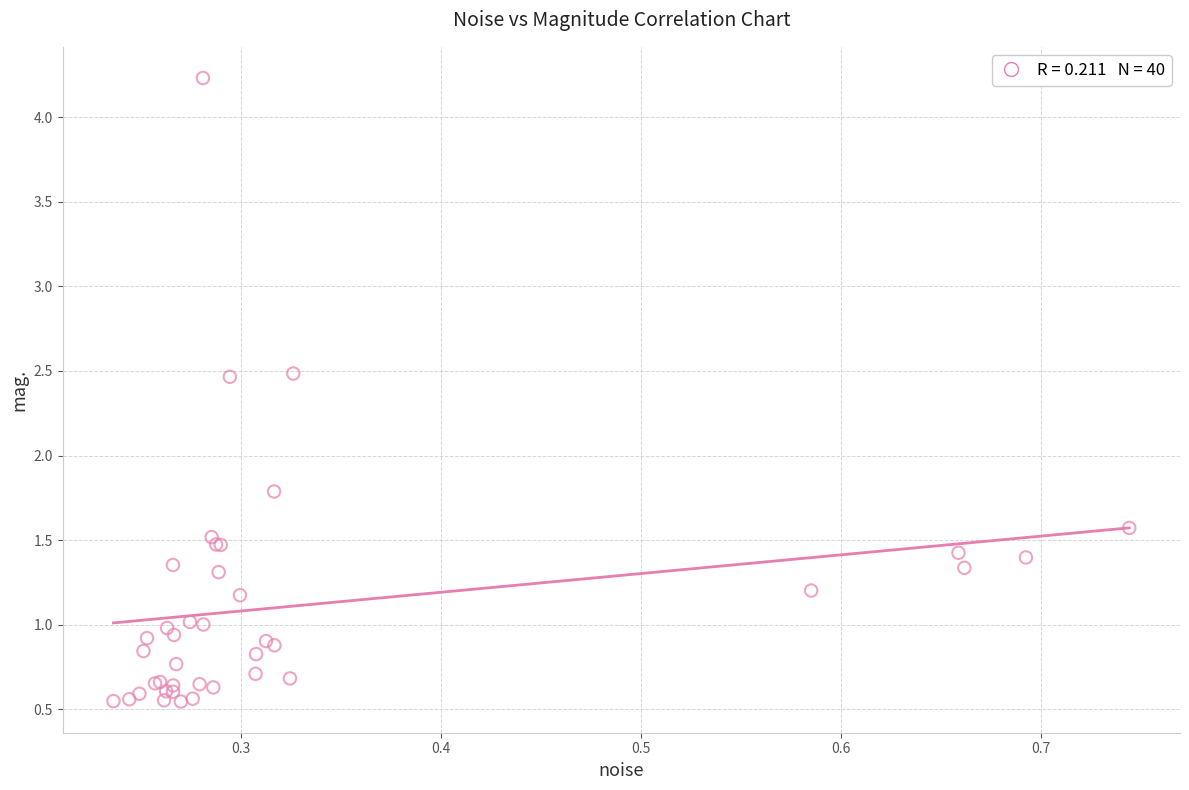

What Y value in the scatter plot is closest to 2?

1.8